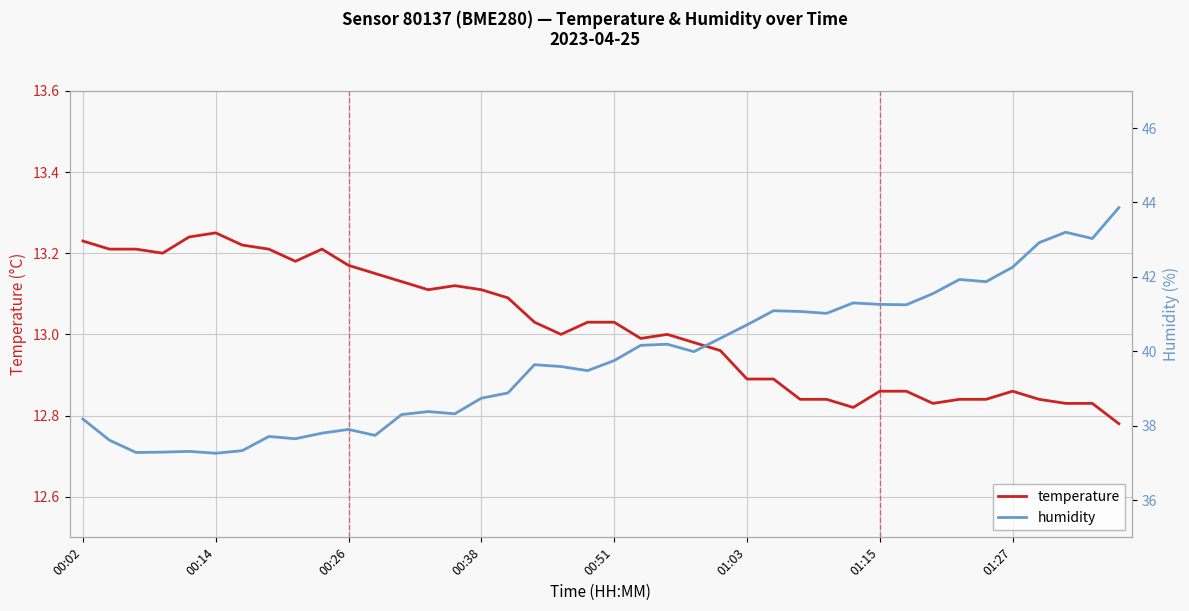

The value of temperature at 01:03 is 7.0. True or false?

False